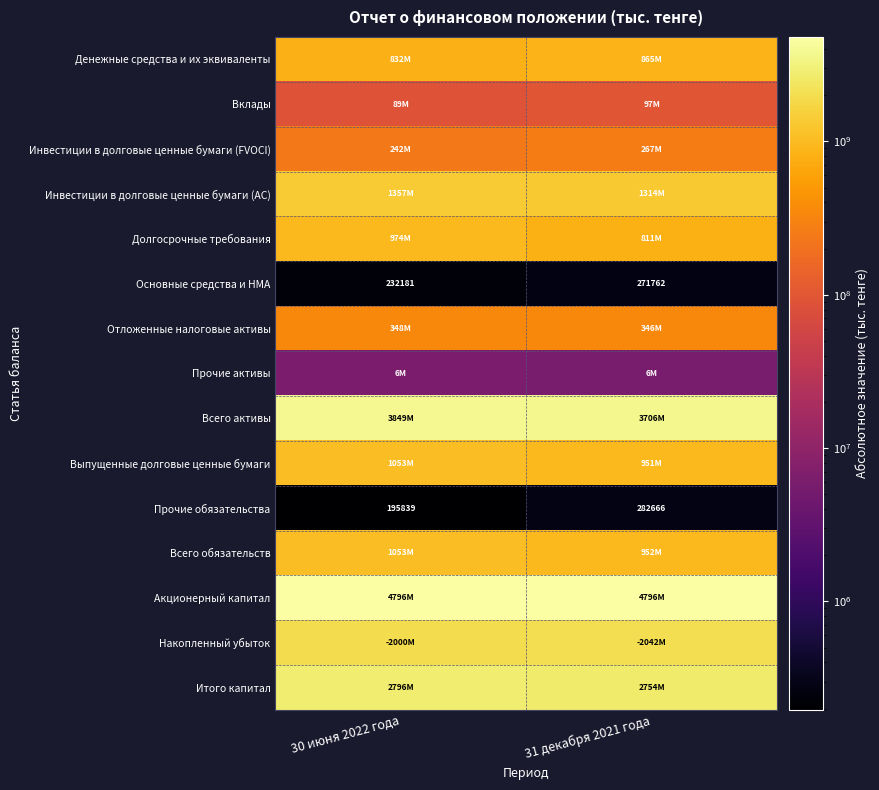

At which category is the sum across all series the highest?

30 июня 2022 года